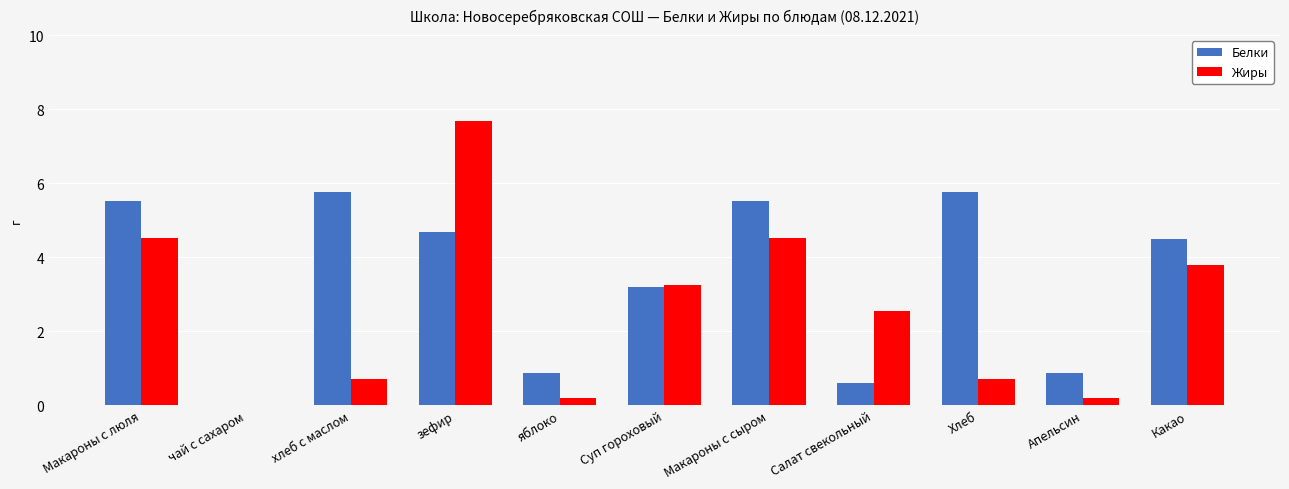

At which category does the chart reach its peak across all series?

зефир